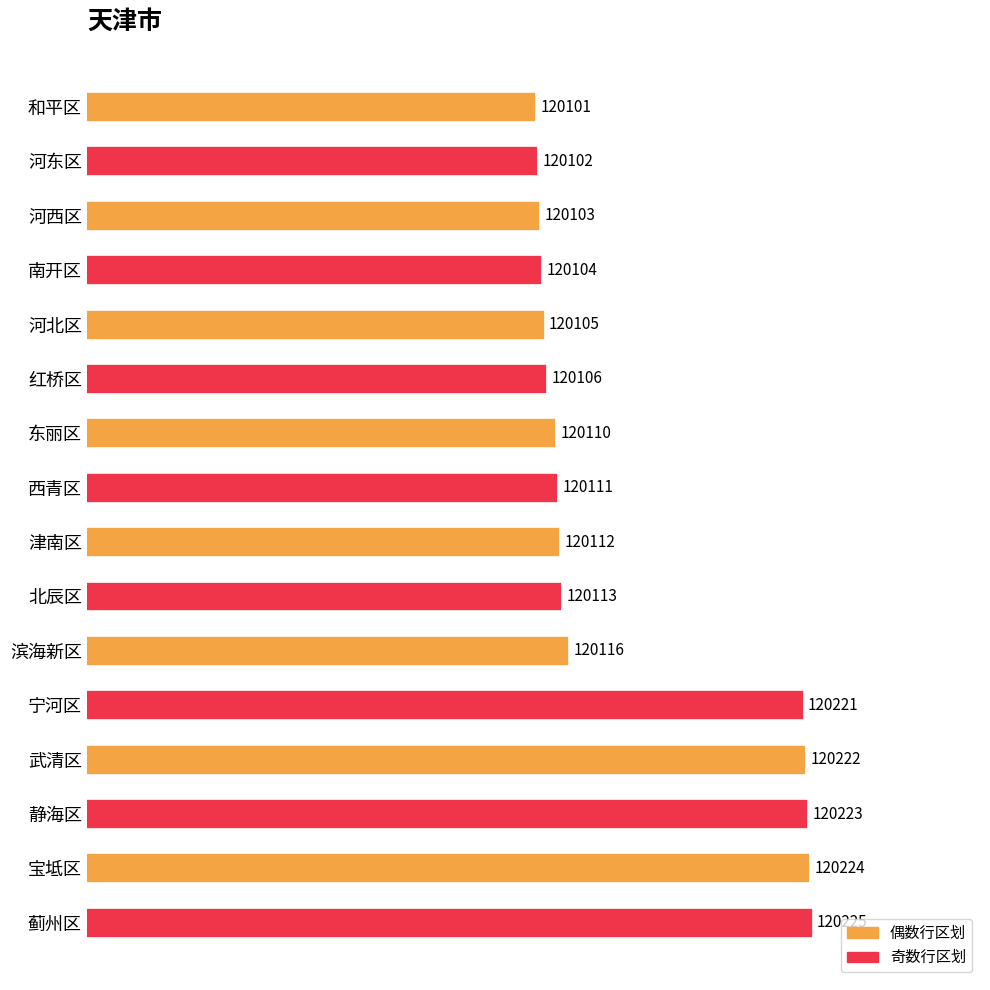

What is the sum of all values?

1922298